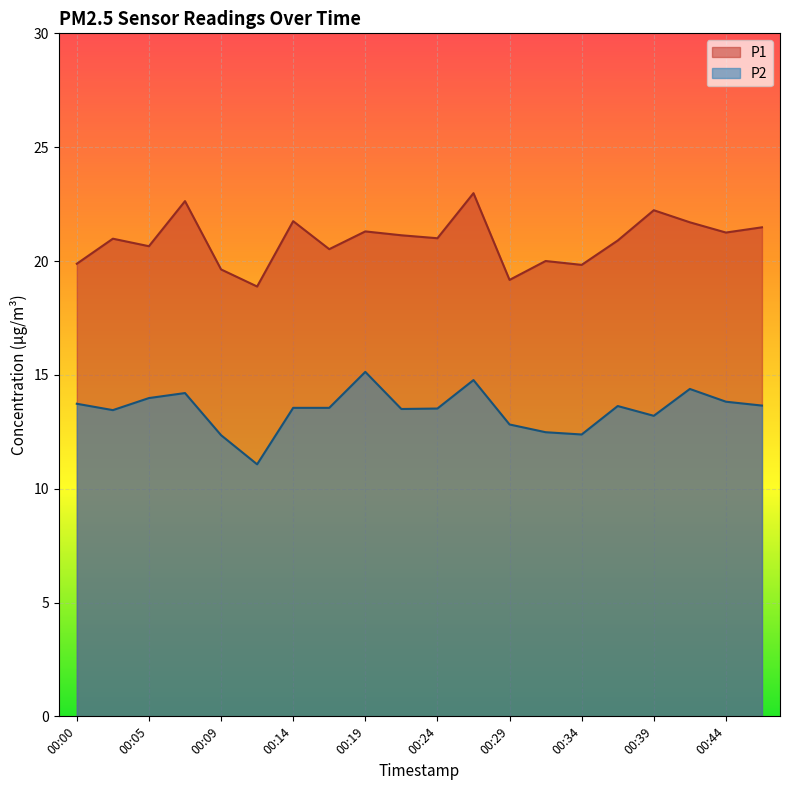

The P1 series shows 12.4 at 00:24. True or false?

False